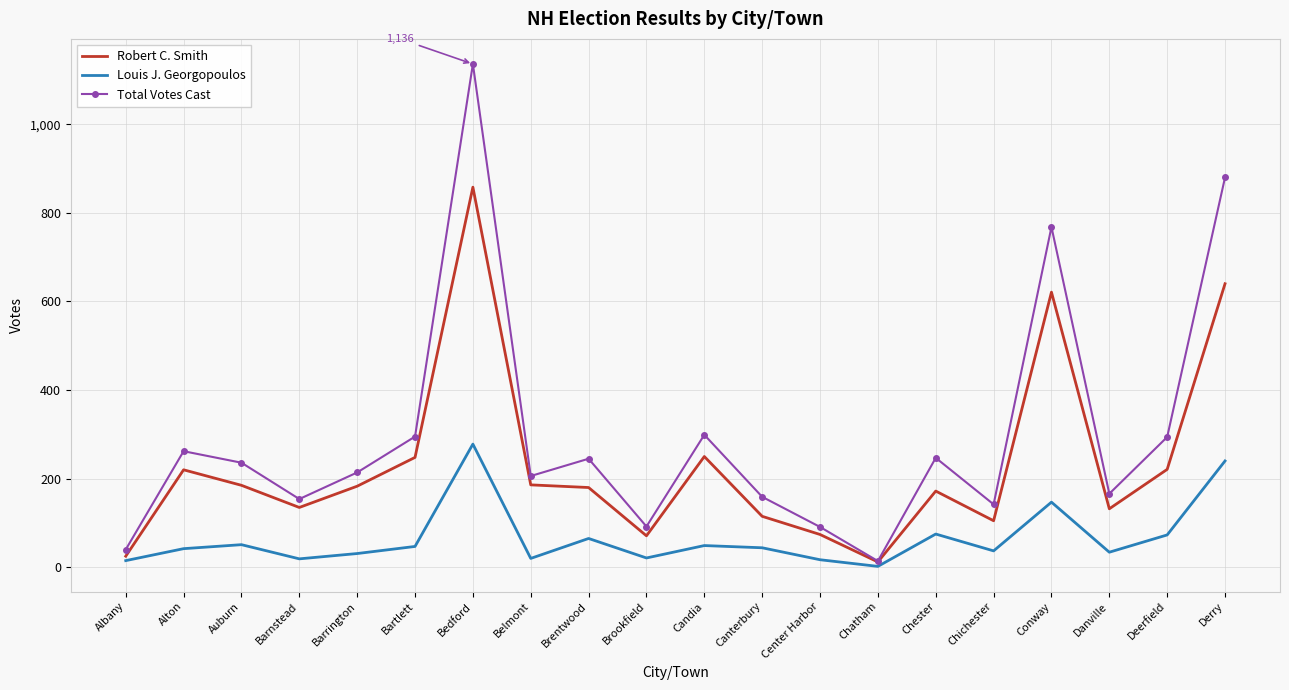

Rank the series by their average value, from highest to lowest.

Total Votes Cast, Robert C. Smith, Louis J. Georgopoulos